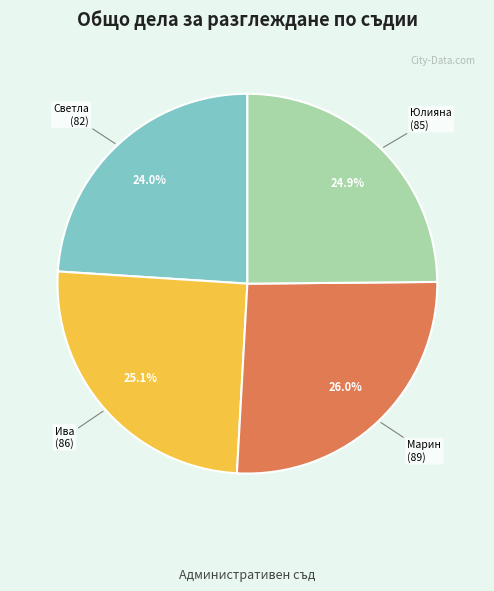

Is there a majority slice in this chart?

No